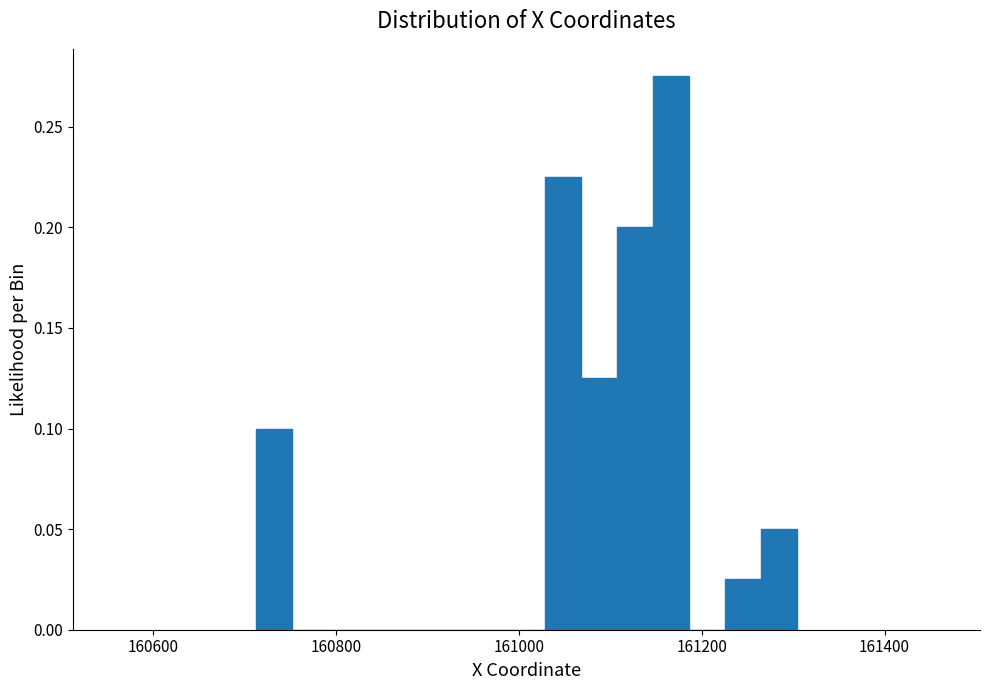

Read against the x-axis, roughly where is the centre of the tallest bar?

161160